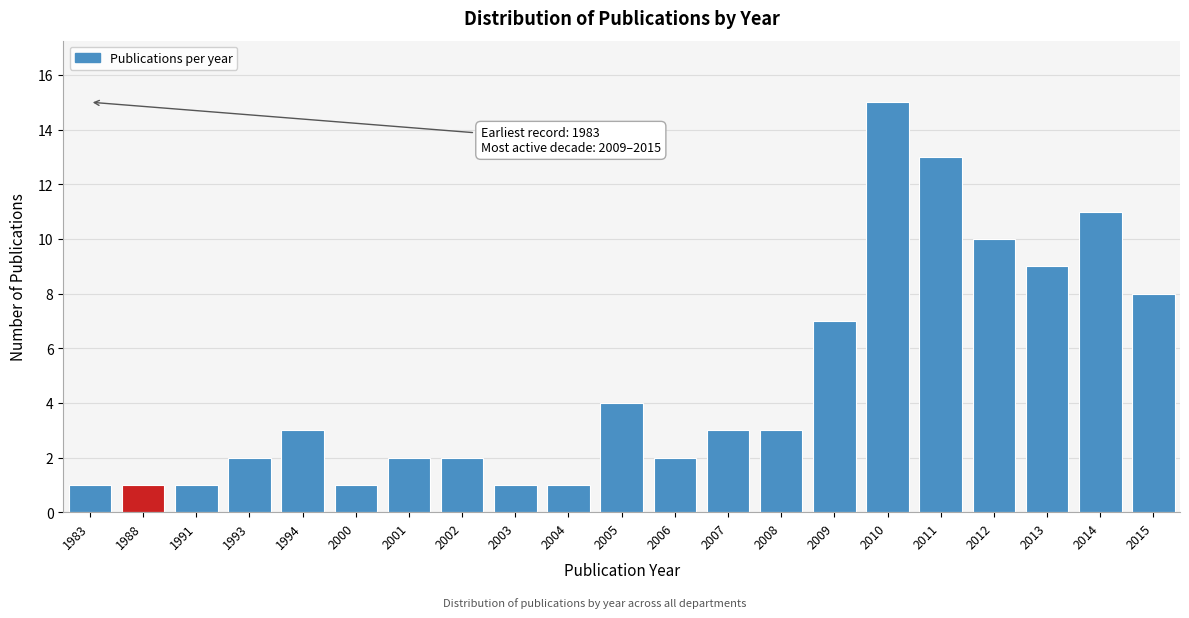

Reading left to right, list all the values displayed in this chart.

1	1	1	2	3	1	2	2	1	1	4	2	3	3	7	15	13	10	9	11	8